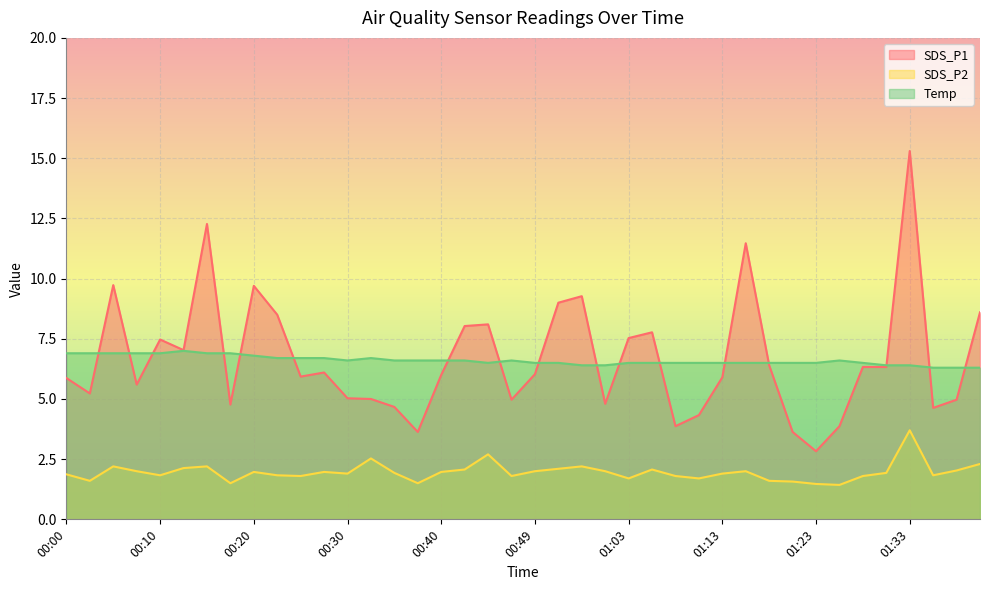

Which series changed the most between 00:57 and 01:21?

SDS_P1